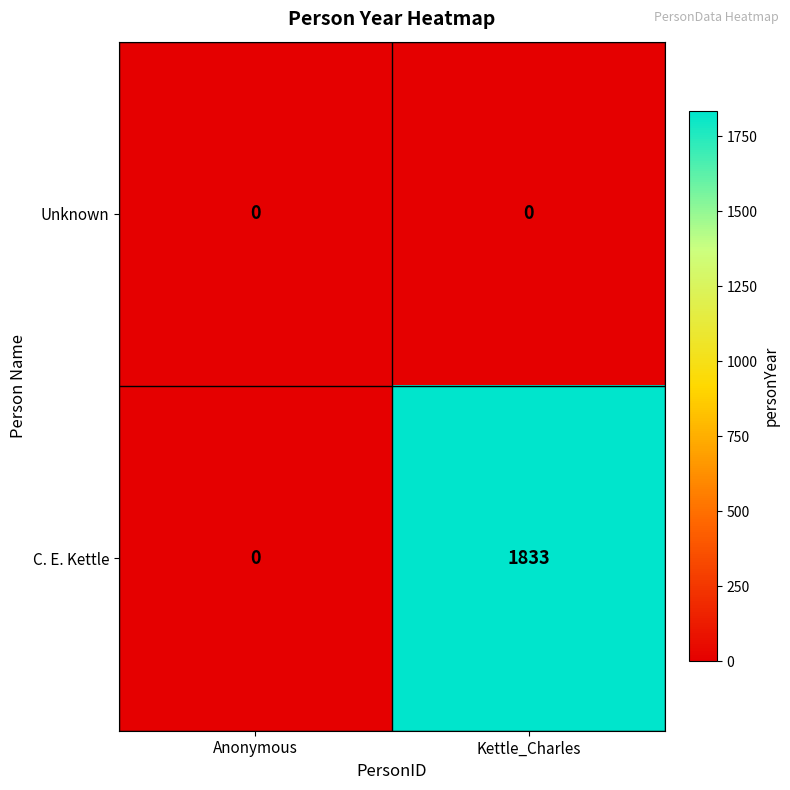

Which series has the largest total across all categories?

C. E. Kettle